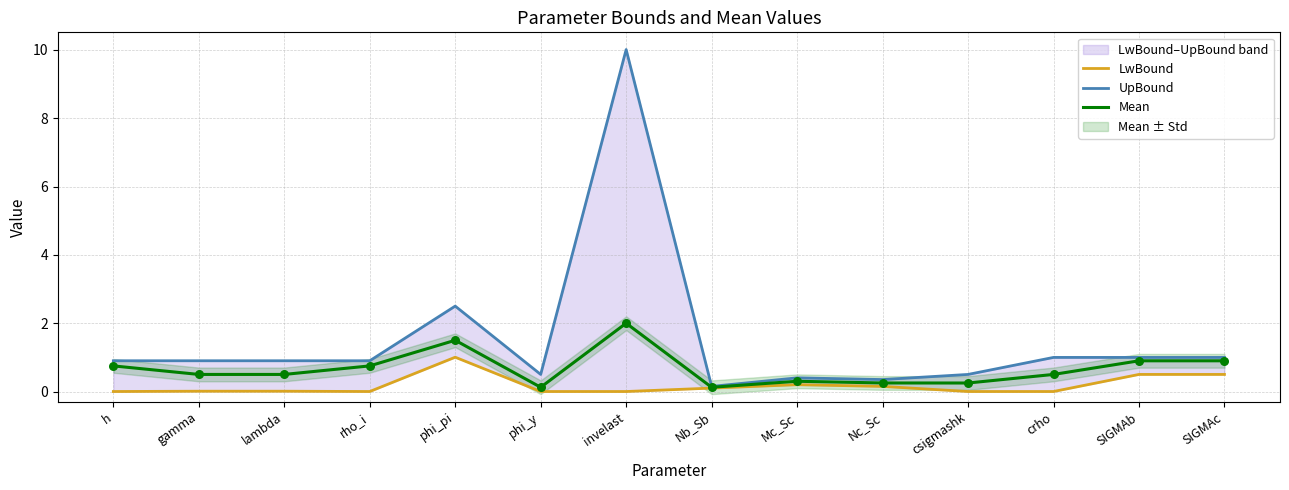

Which series contains the lowest Y value?

LwBound